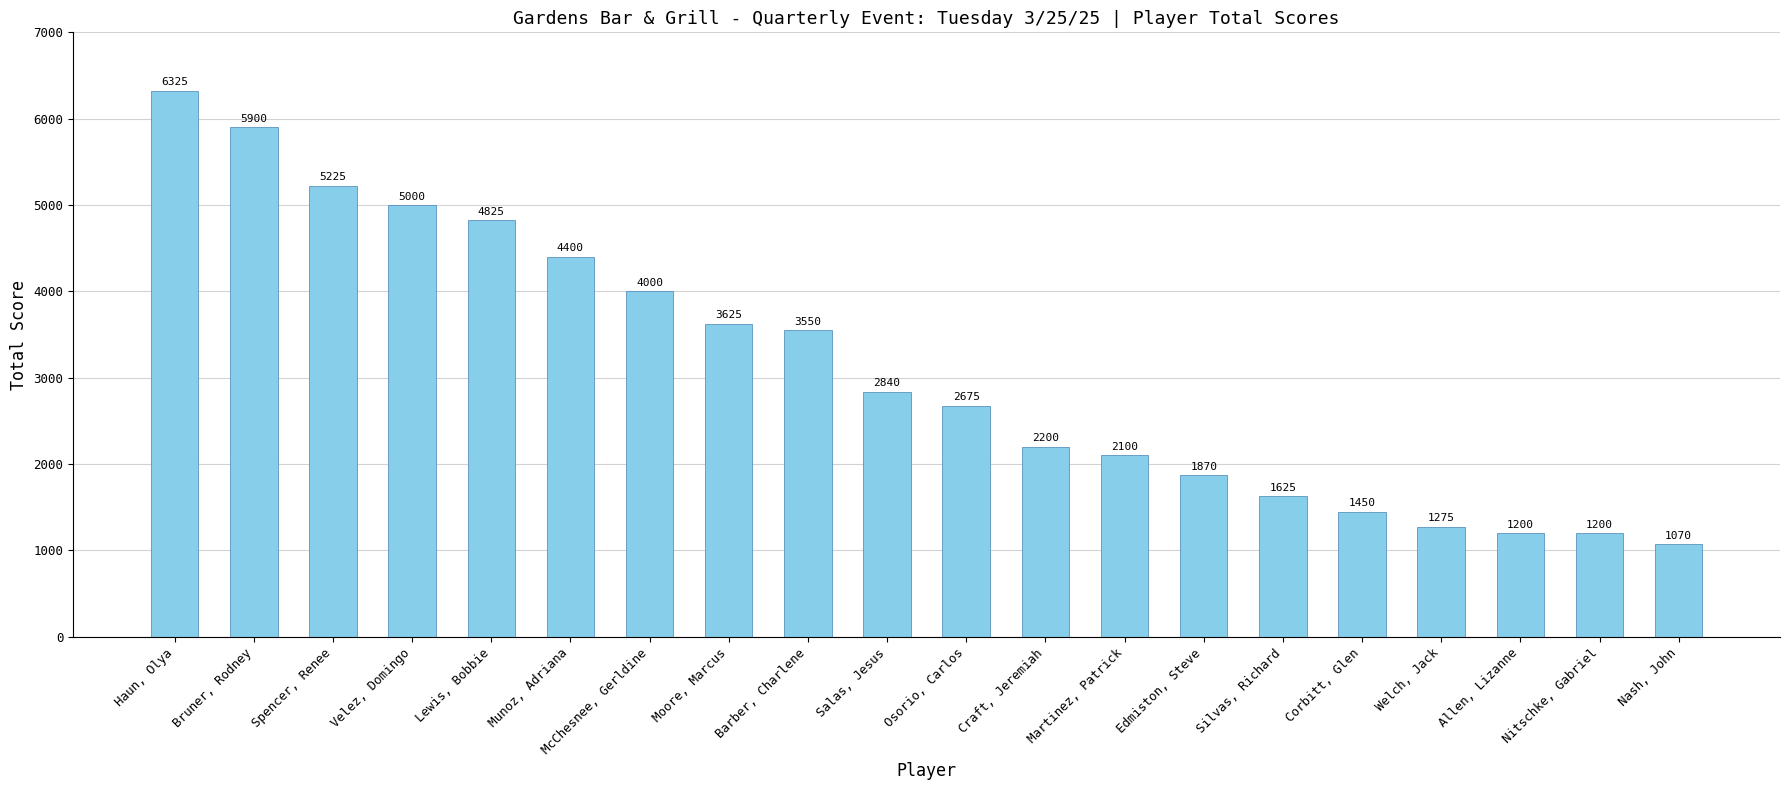

Reading left to right, extract all data points from this chart.

Haun, Olya=6325	Bruner, Rodney=5900	Spencer, Renee=5225	Velez, Domingo=5000	Lewis, Bobbie=4825	Munoz, Adriana=4400	McChesnee, Gerldine=4000	Moore, Marcus=3625	Barber, Charlene=3550	Salas, Jesus=2840	Osorio, Carlos=2675	Craft, Jeremiah=2200	Martinez, Patrick=2100	Edmiston, Steve=1870	Silvas, Richard=1625	Corbitt, Glen=1450	Welch, Jack=1275	Allen, Lizanne=1200	Nitschke, Gabriel=1200	Nash, John=1070